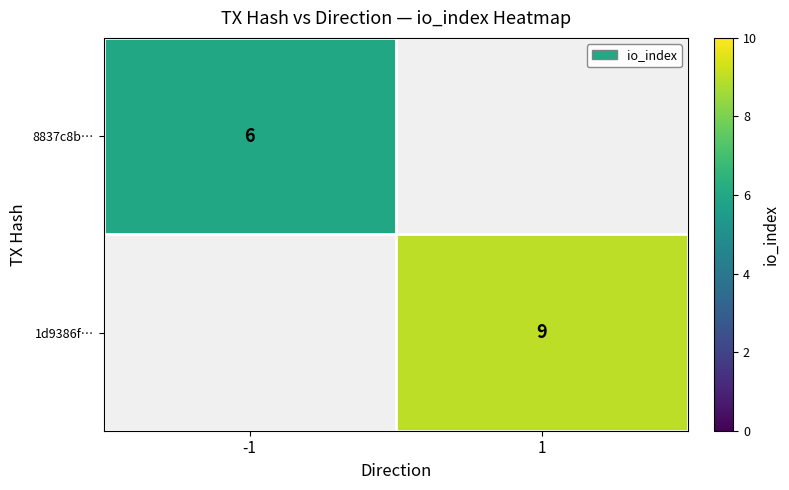

The 8837c8b… series shows 3 at -1. True or false?

False